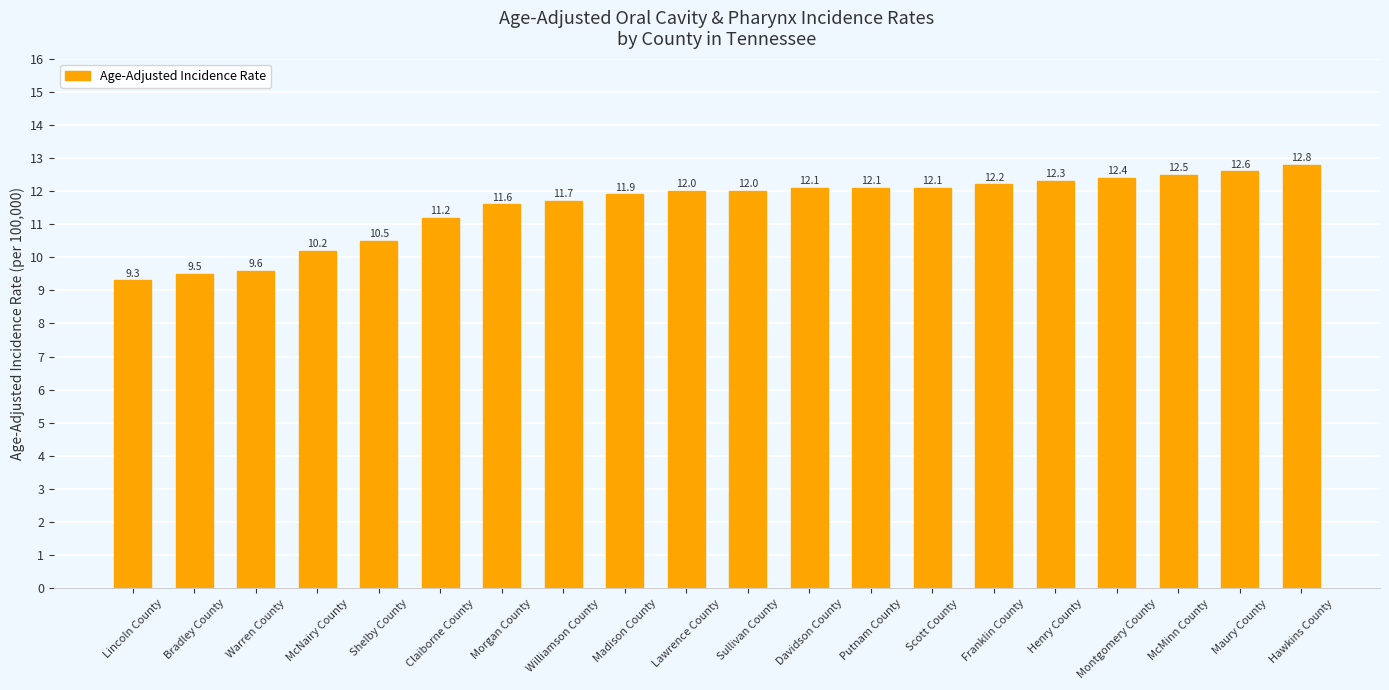

What is the sum of the values at Bradley County and Lincoln County?

18.8